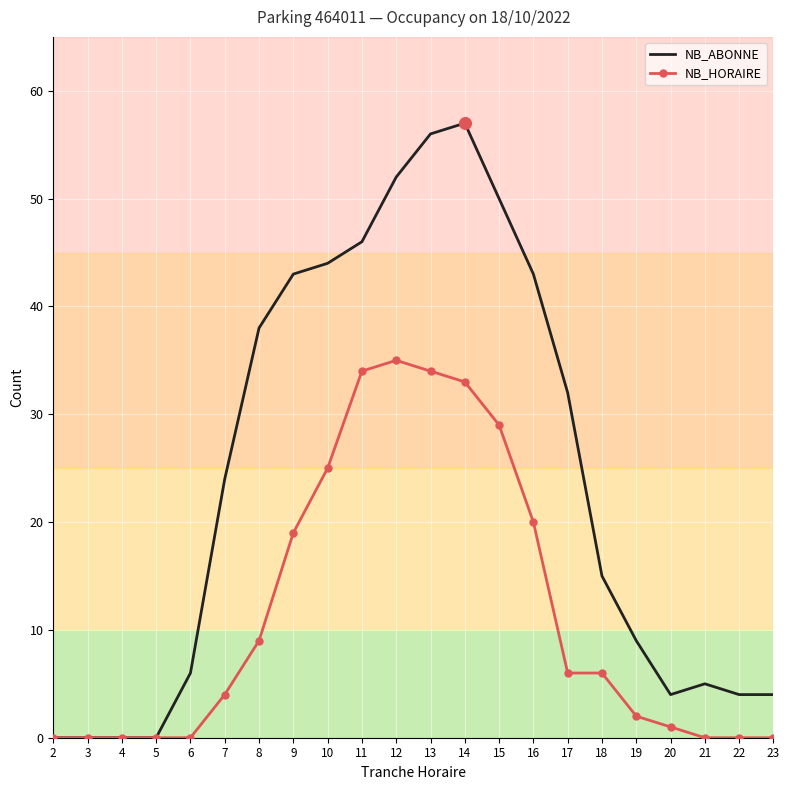

Which series has the largest total across all categories?

NB_ABONNE